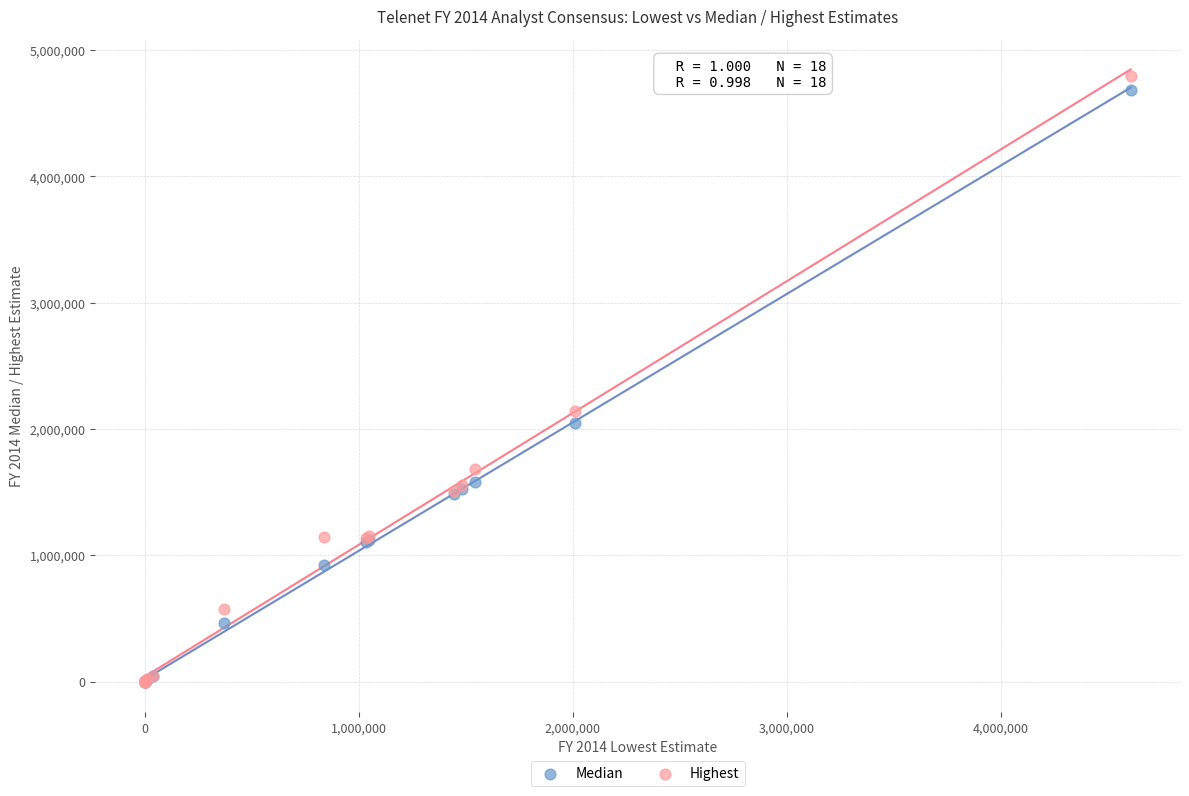

Which series has the widest spread of Y values?

Highest